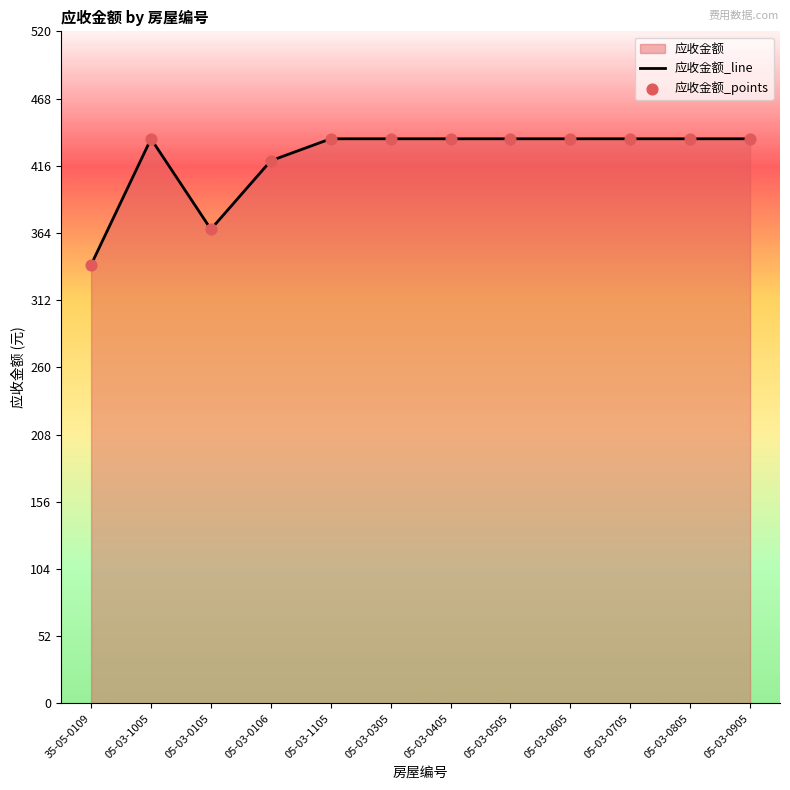

Which series has the widest spread of Y values?

应收金额_line